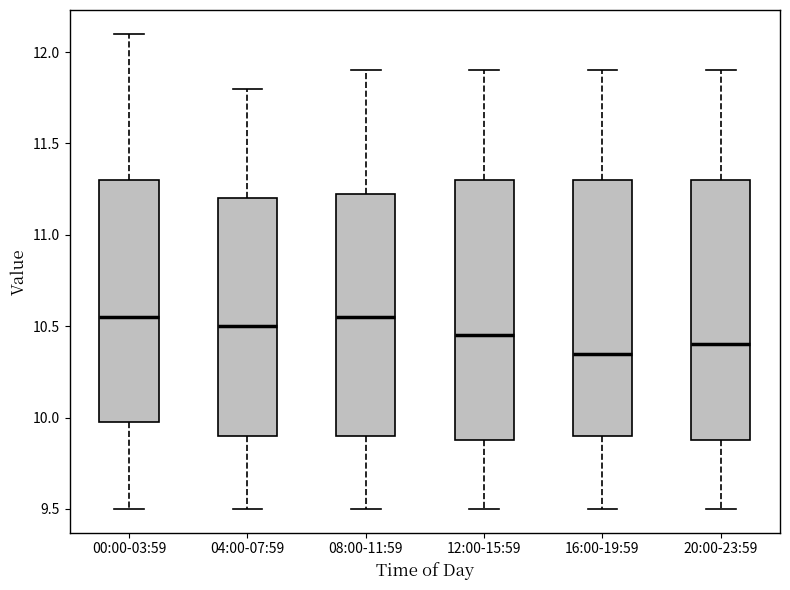

Where does the upper whisker of the box for 12:00-15:59 end on the y-axis? The values are not printed on the chart, so give them approximately, as read against the axis.

11.90